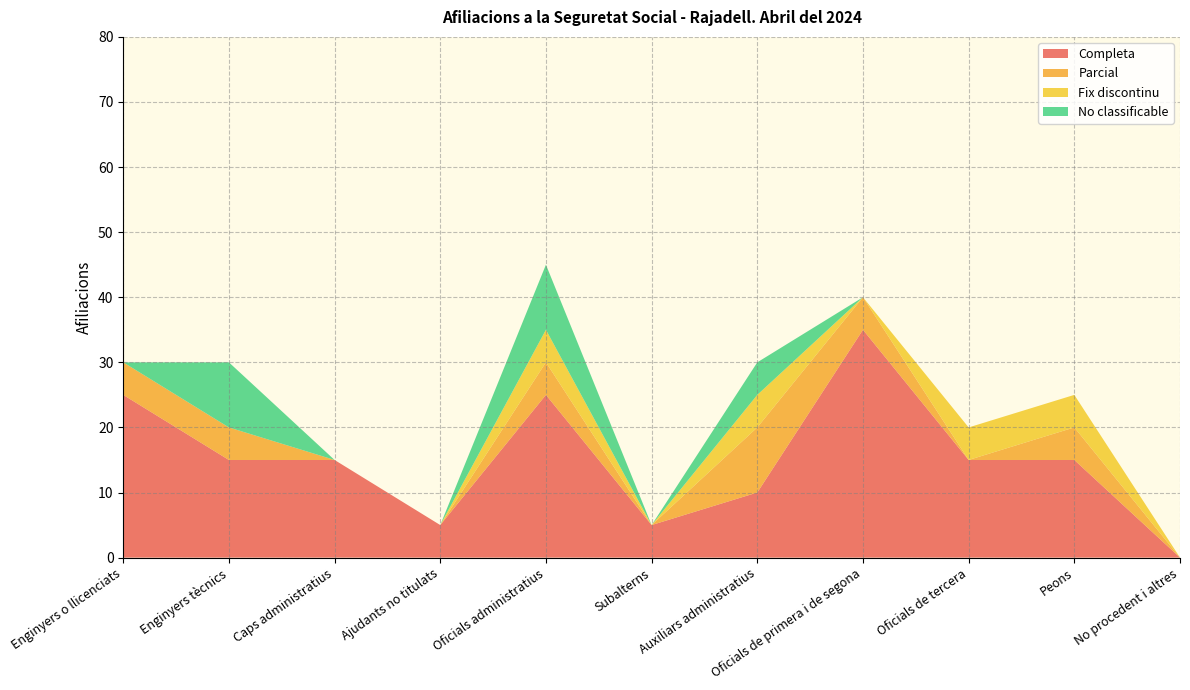

Reading right to left, extract all data points from this chart.

Completa: 0	15	15	35	10	5	25	5	15	15	25
Parcial: 0	5	0	5	10	0	5	0	0	5	5
Fix discontinu: 0	5	5	0	5	0	5	0	0	0	0
No classificable: 0	0	0	0	5	0	10	0	0	10	0